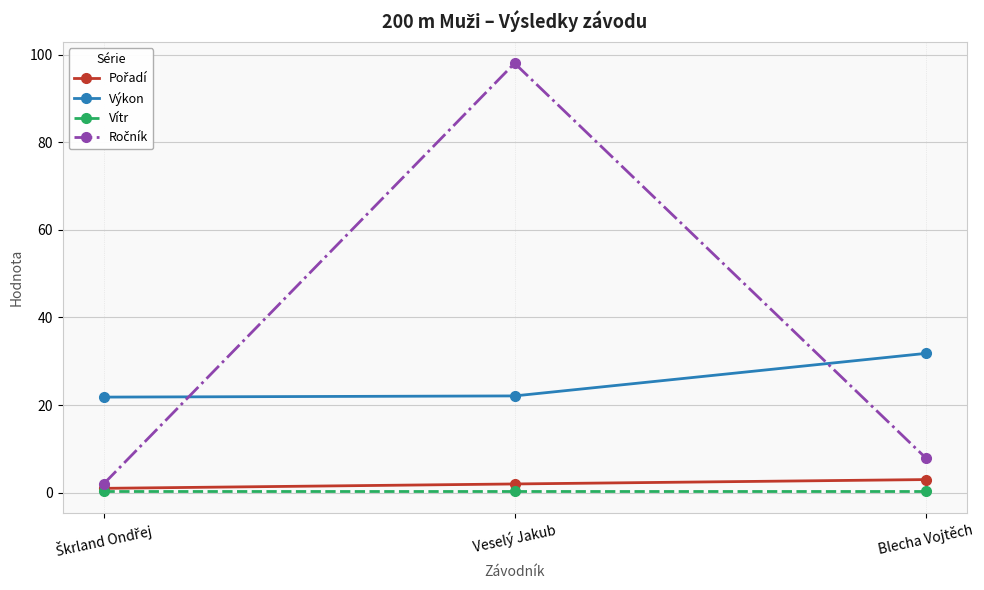

What is the difference between the maximum and second lowest values in the Výkon series?

9.7